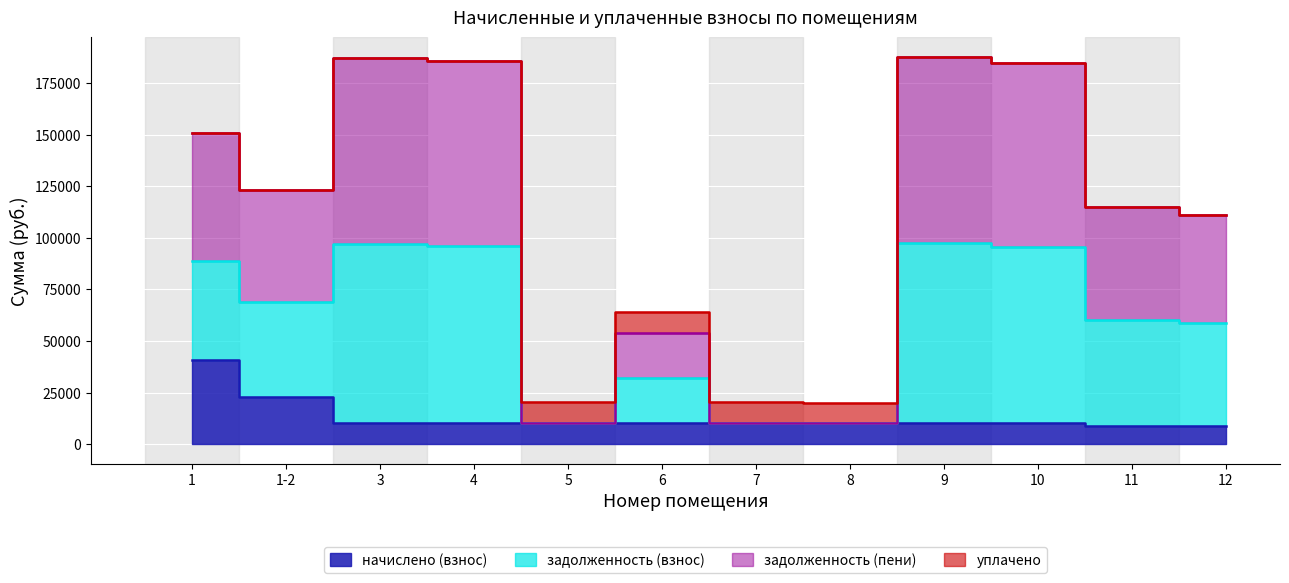

What is the minimum value shown in the chart?

8870.4